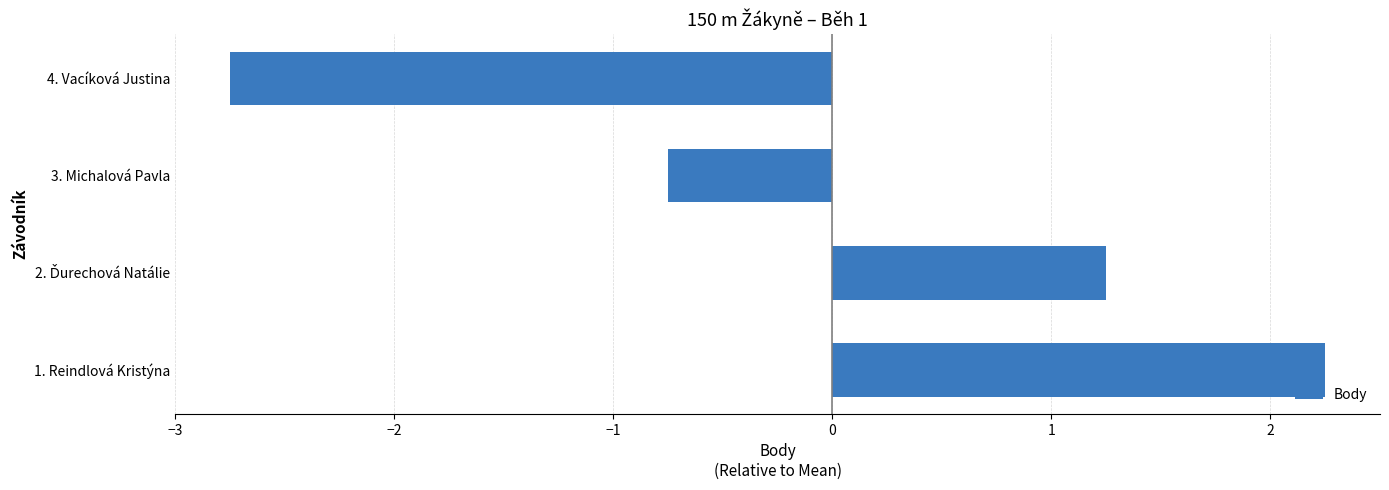

At which category does the chart reach its peak across all series?

1. Reindlová Kristýna